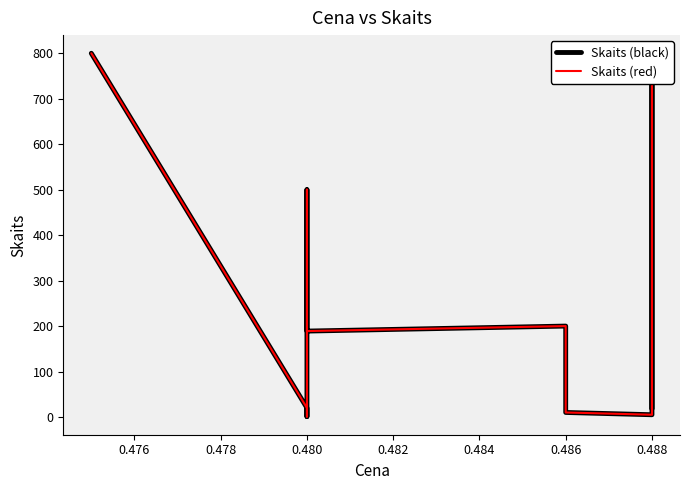

True or false: Skaits (black) and Skaits (red) cross at least once.

False